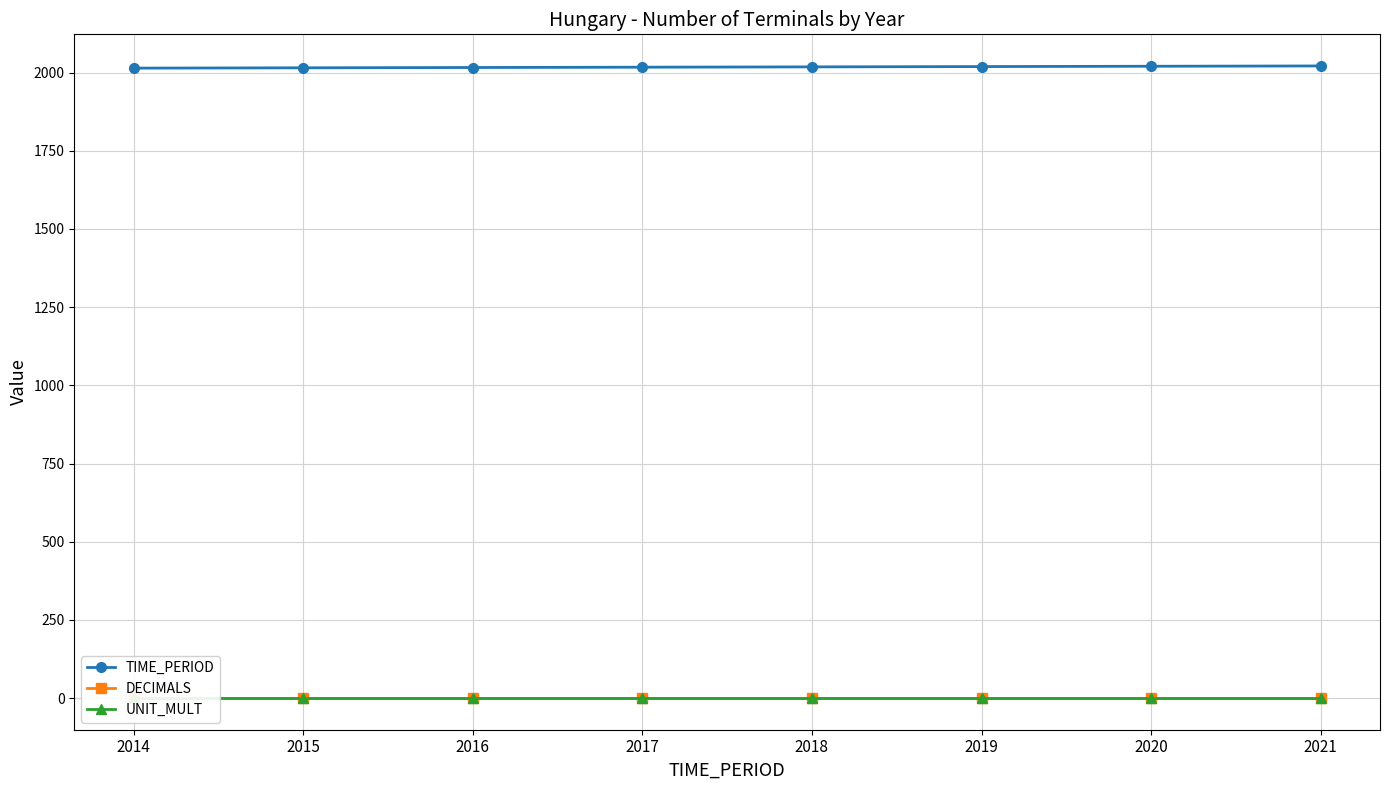

What is the difference between the maximum and minimum values in the TIME_PERIOD series?

7